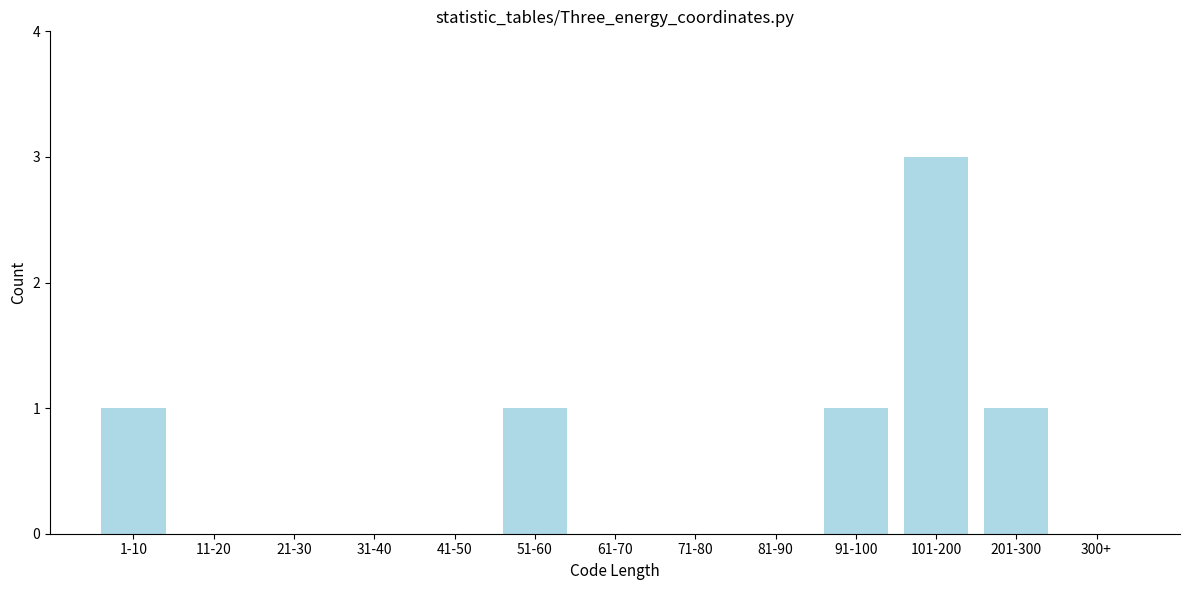

Reading right to left, what are all the values shown in this chart?

300+=0	201-300=1	101-200=3	91-100=1	81-90=0	71-80=0	61-70=0	51-60=1	41-50=0	31-40=0	21-30=0	11-20=0	1-10=1